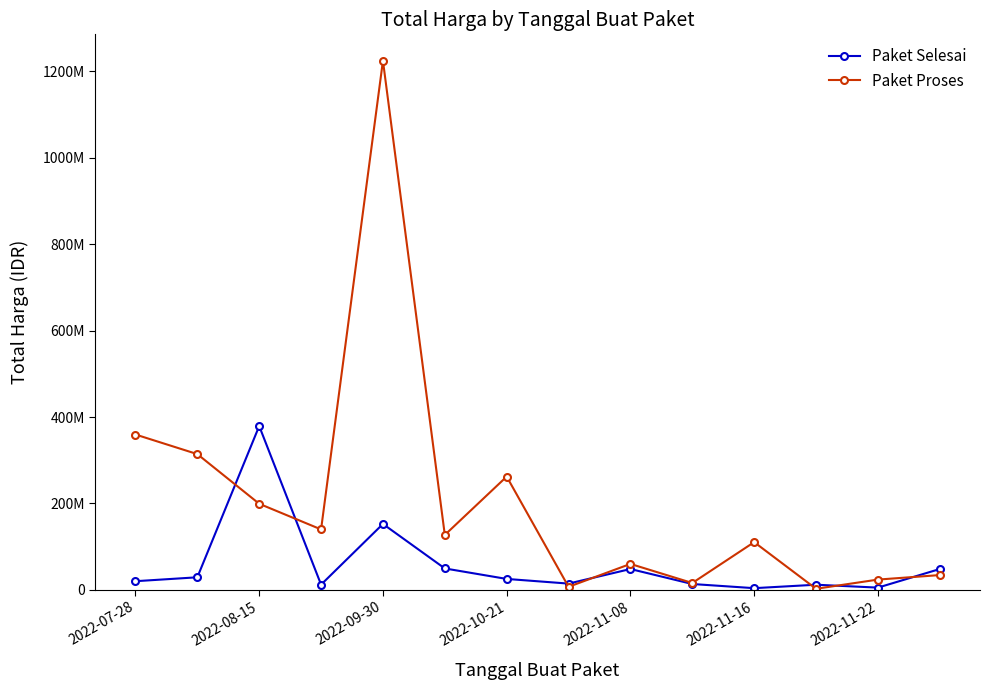

What are all the series names shown in the legend?

Paket Selesai, Paket Proses